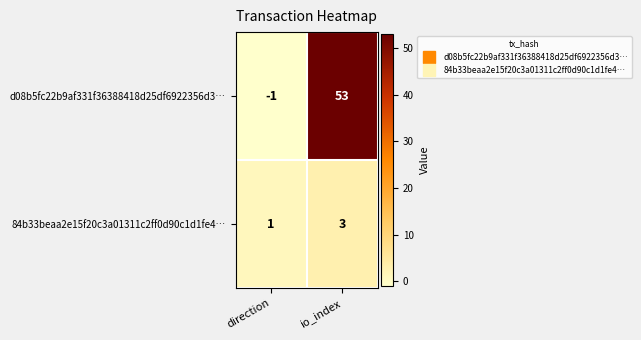

List the series in order of their overall mean, highest first.

d08b5fc22b9af331f36388418d25df6922356d3…, 84b33beaa2e15f20c3a01311c2ff0d90c1d1fe4…